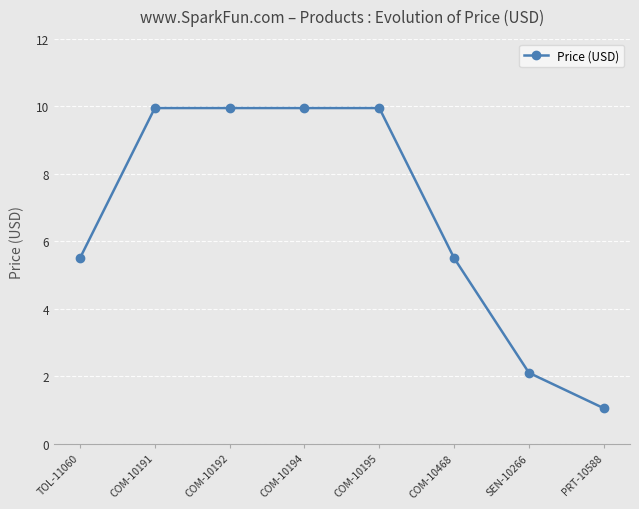

How many data points does each series have?

8